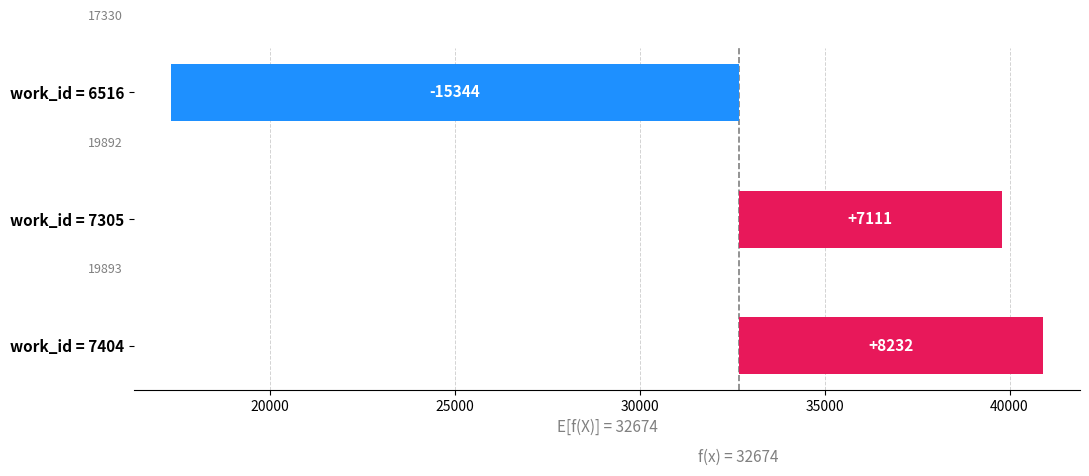

What is the difference between the values at work_id = 6516 and work_id = 7305?

22455